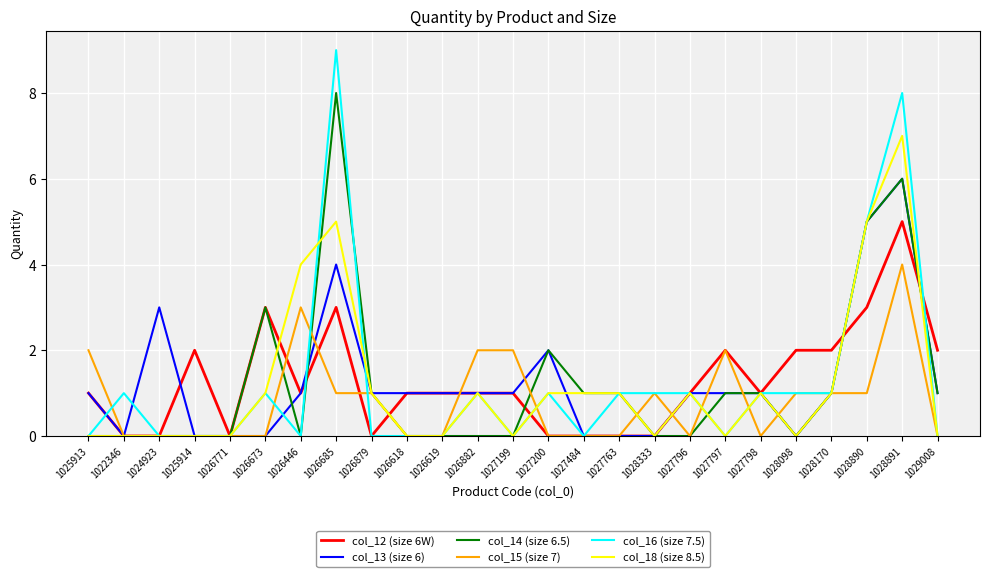

True or false: col_12 (size 6W) has a value of 0 at 1026879.

True